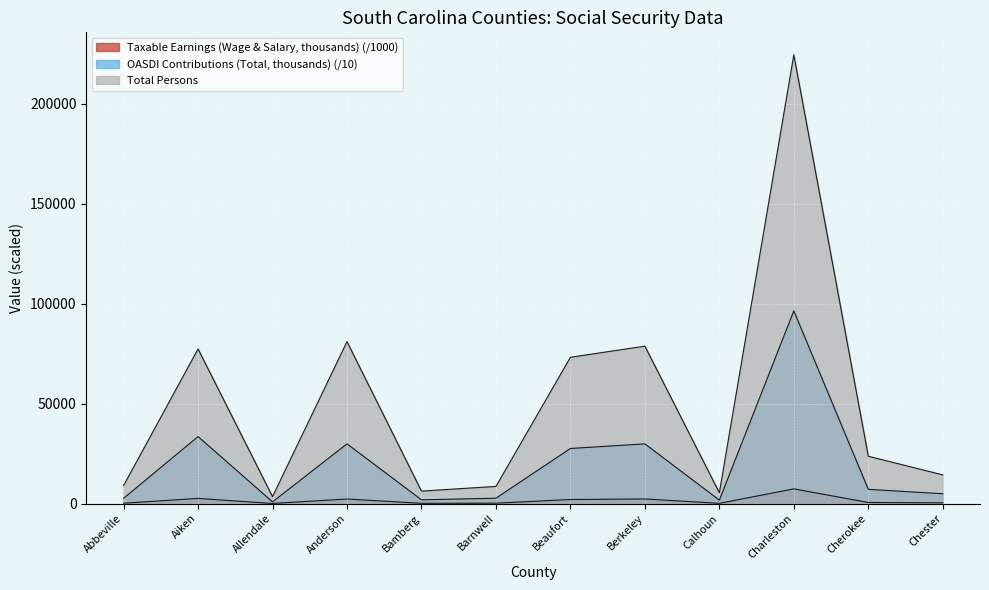

Where is the first local maximum for Taxable Earnings (Wage & Salary, thousands)?

Aiken